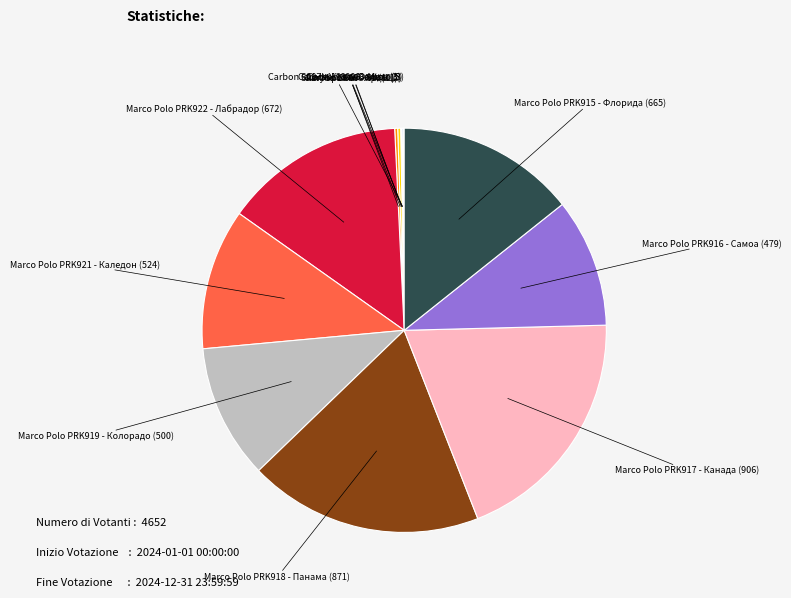

Is there a majority slice in this chart?

No